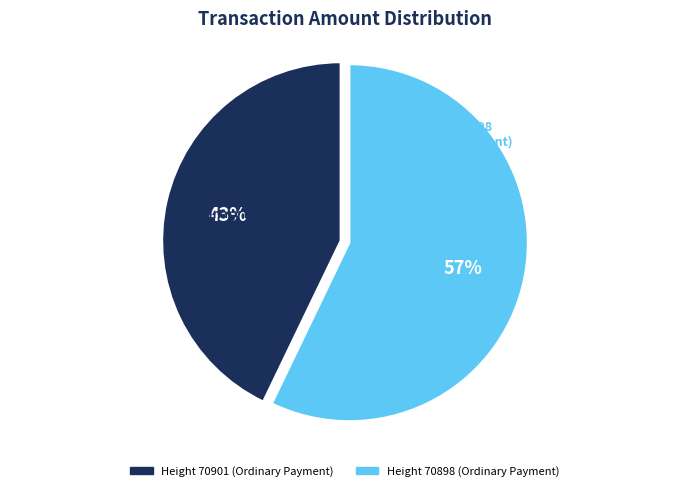

To the nearest percent, what is the difference between the largest and smallest slice percentages?

14%